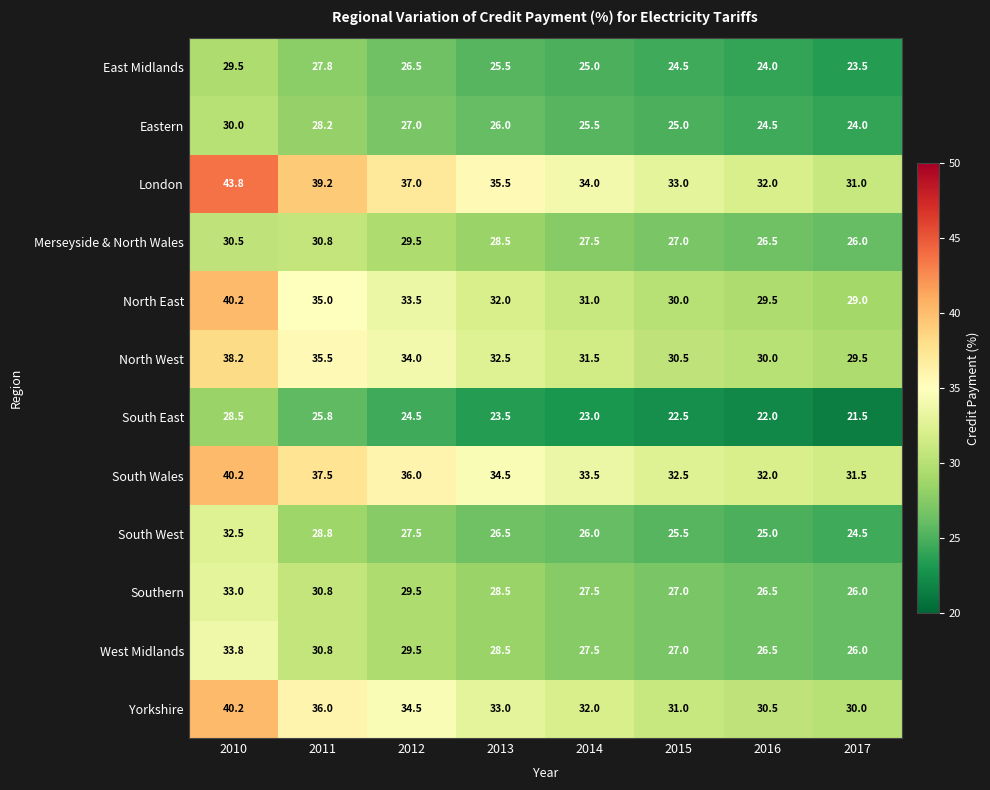

What is the approximate value of Yorkshire at 2014?

32.0